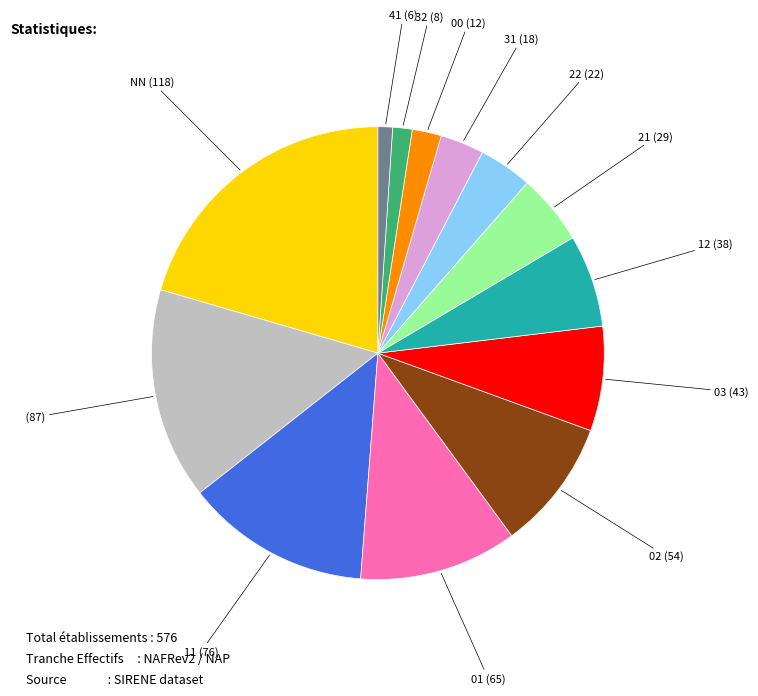

Is it true that (87) is 15% of the pie?

True